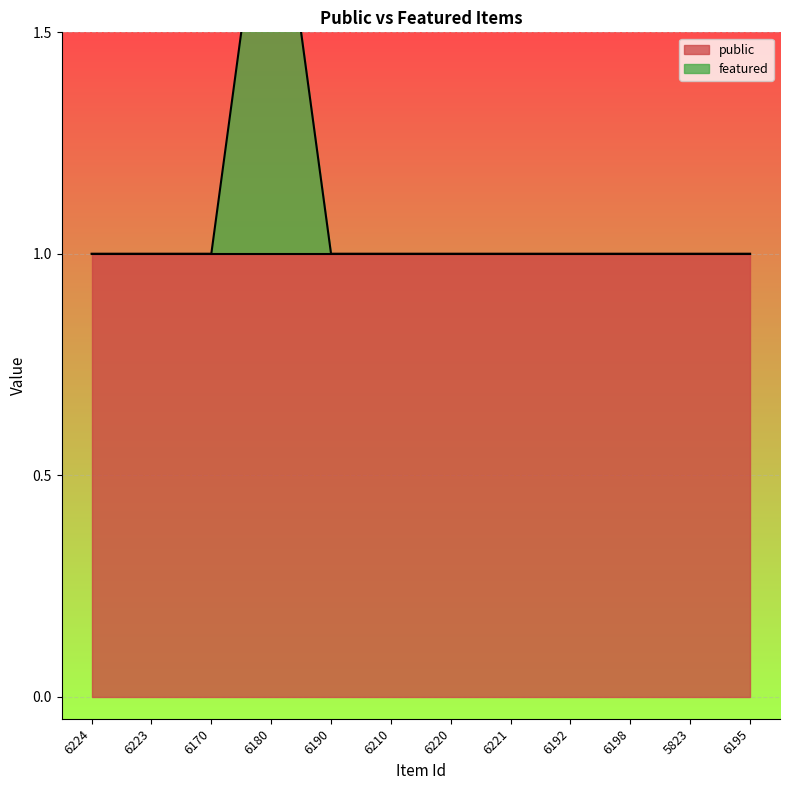

Reading left to right, transcribe all the data shown in this chart.

6224=1	6223=1	6170=1	6180=2	6190=1	6210=1	6220=1	6221=1	6192=1	6198=1	5823=1	6195=1